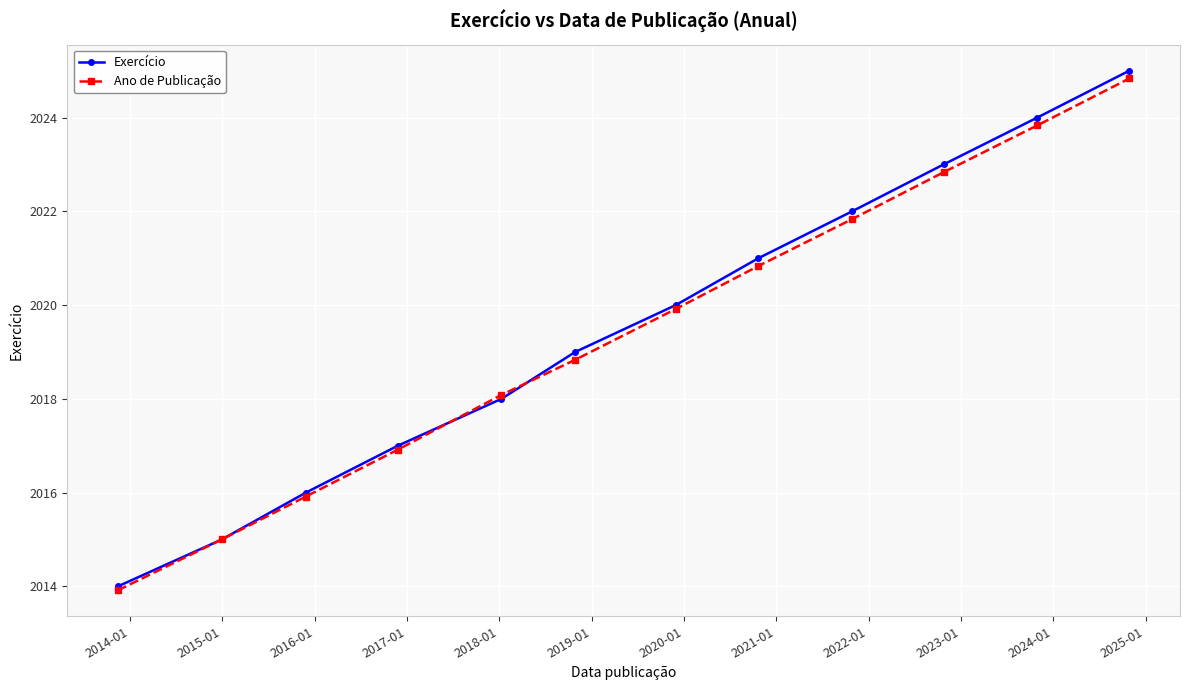

How many data points does each series have?

12